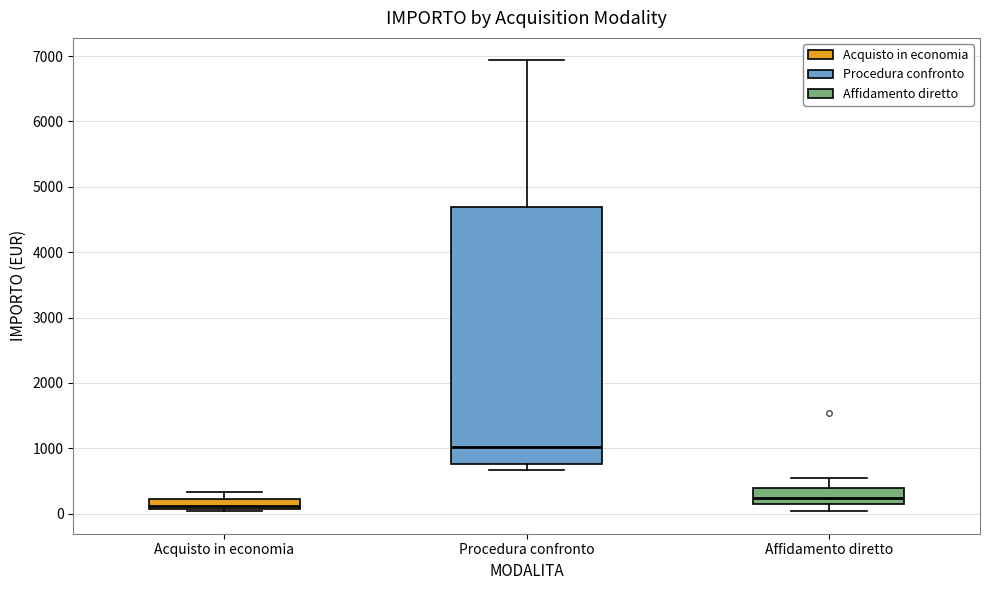

Reading left to right, transcribe this box plot: for each box, give where its median line is, the range the box spans, and where its two whiskers end, as read against the y-axis. The values are not printed on the chart, so give them approximately, as read against the axis.

Acquisto in economia: median 100 (just above the box's lower edge), box 100 to 200, whiskers 0 to 300
Procedura confronto: median 1000, box 800 to 4700, whiskers 700 to 6900
Affidamento diretto: median 200, box 100 to 400, whiskers 0 to 600